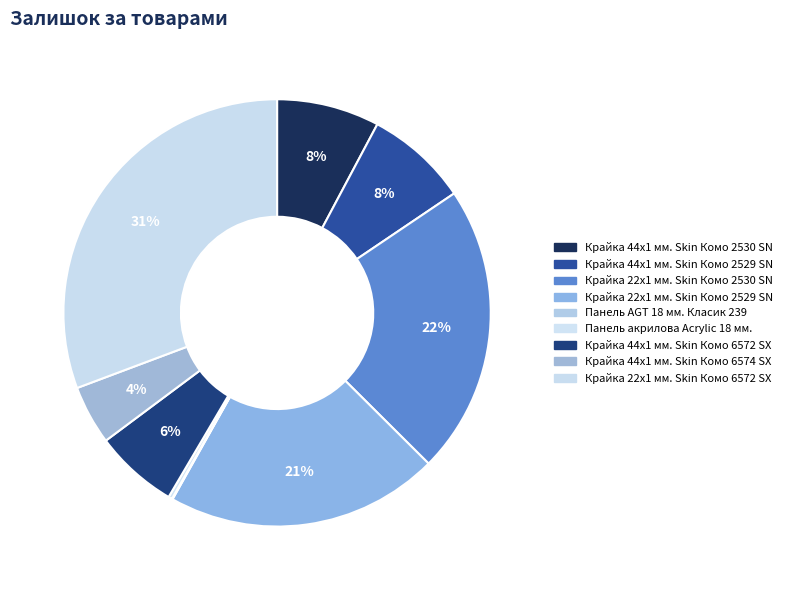

True or false: Крайка 22x1 мм. Skin Комо 2530 SN accounts for 33% of the total.

False